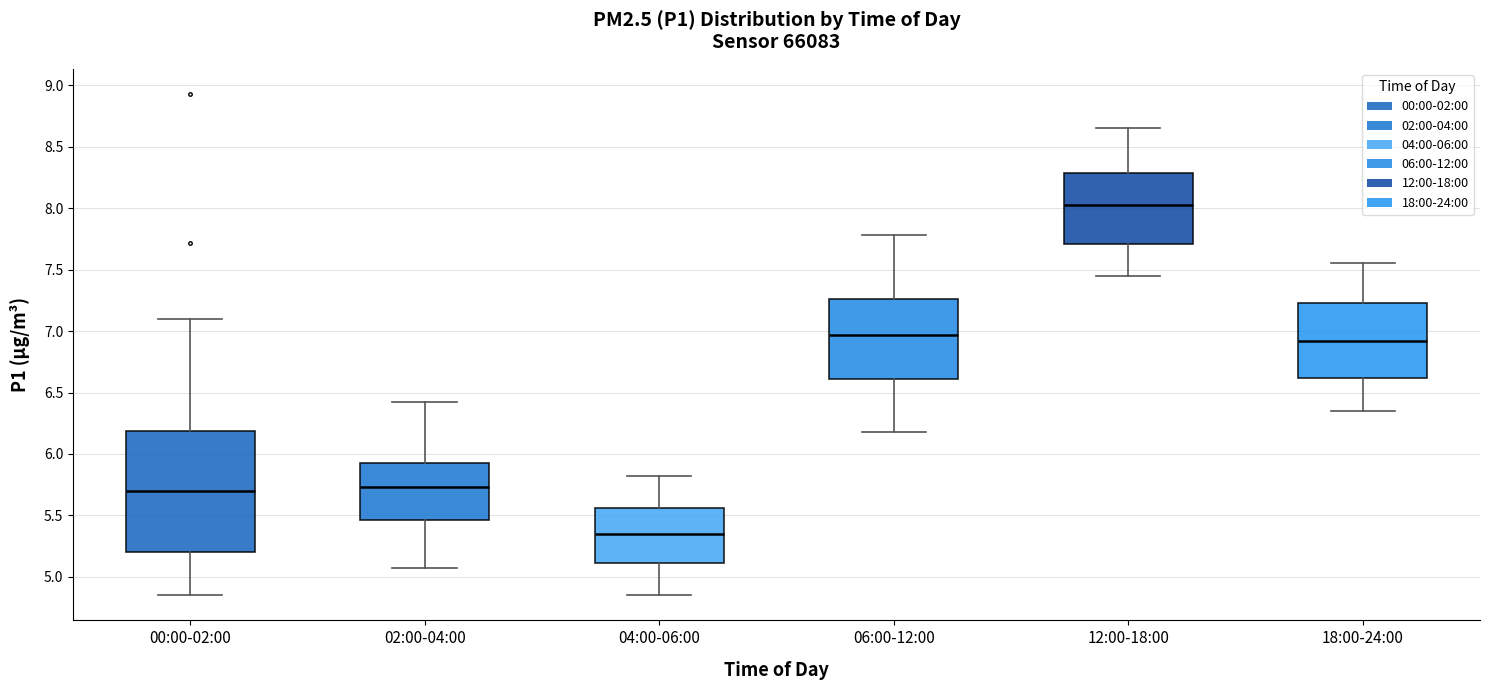

Which box is the tallest, from its lower edge to its upper edge?

00:00-02:00